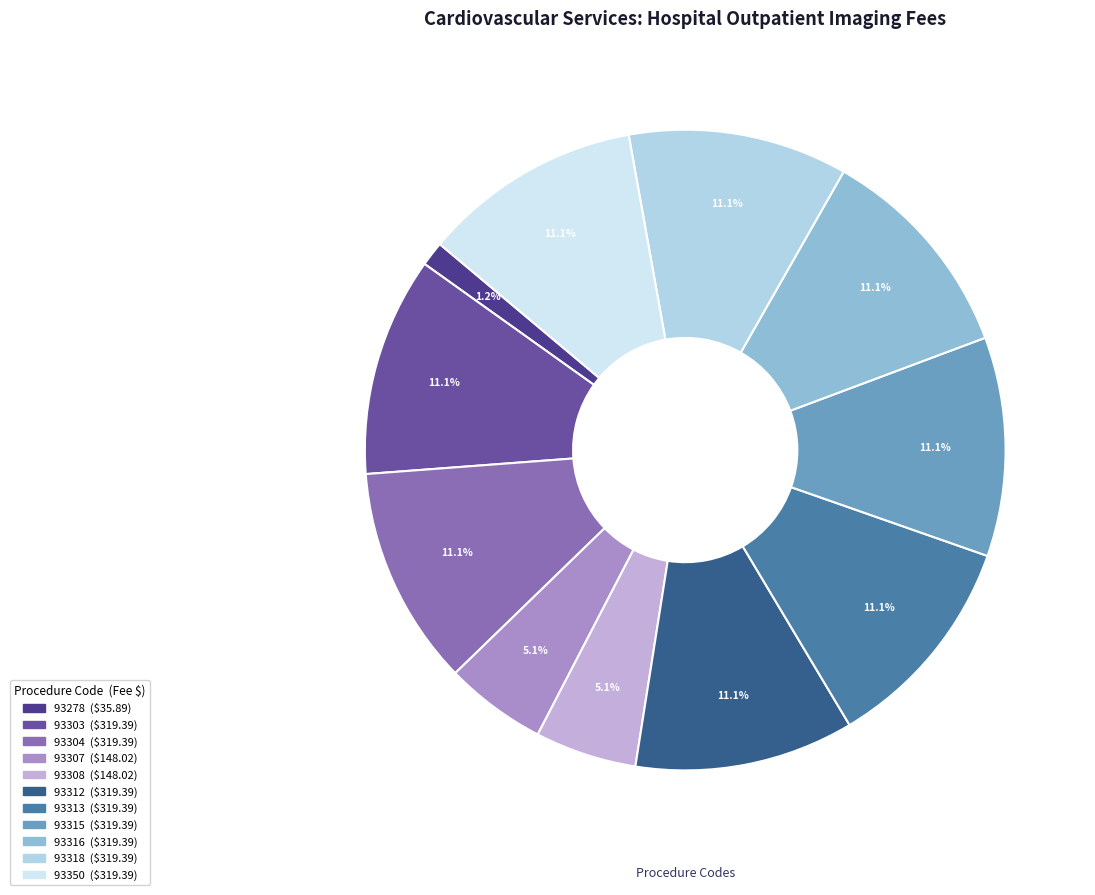

To the nearest percent, what is the difference between the largest and smallest slice percentages?

10%